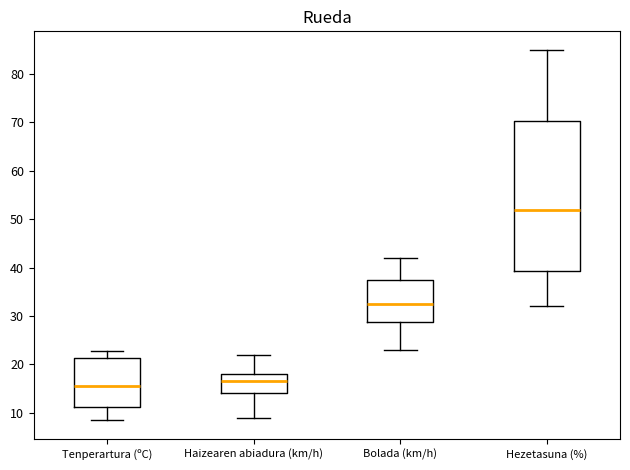

Reading left to right, transcribe this box plot: for each box, give where its median line is, the range the box spans, and where its two whiskers end, as read against the y-axis. The values are not printed on the chart, so give them approximately, as read against the axis.

Tenperartura (ºC): median 16, box 11 to 21, whiskers 8 to 23
Haizearen abiadura (km/h): median 17, box 14 to 18, whiskers 9 to 22
Bolada (km/h): median 33, box 29 to 38, whiskers 23 to 42
Hezetasuna (%): median 52, box 39 to 70, whiskers 32 to 85